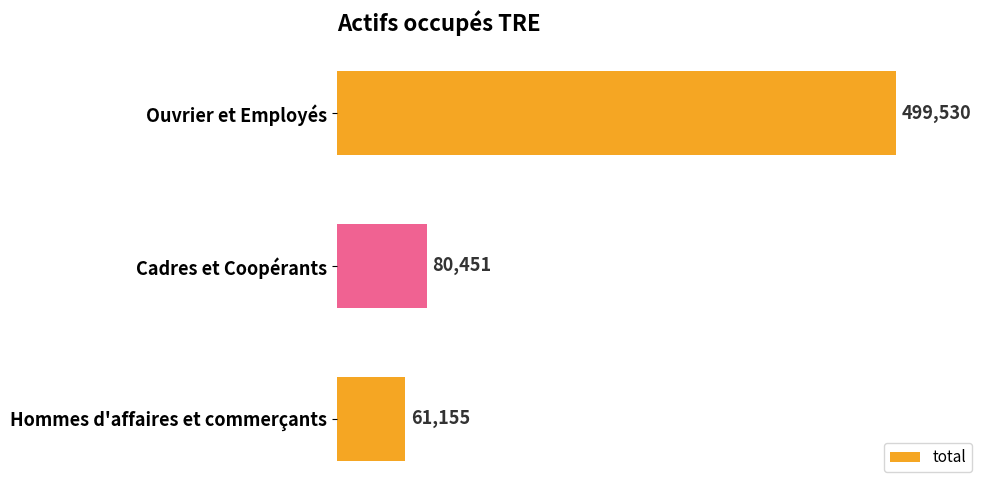

Approximately how many times larger is the value at Ouvrier et Employés compared to Hommes d'affaires et commerçants?

8.2